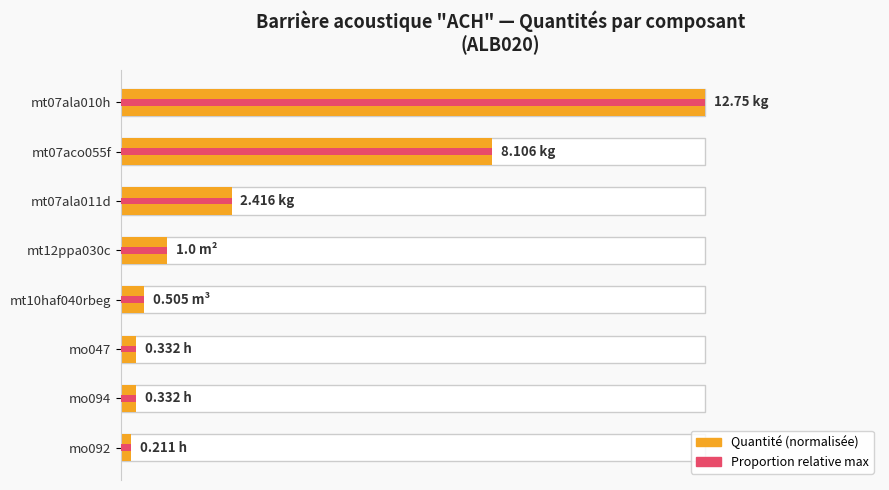

What is the value of the Quantité (normalisée %) bar at the 6th from the left?

2.6